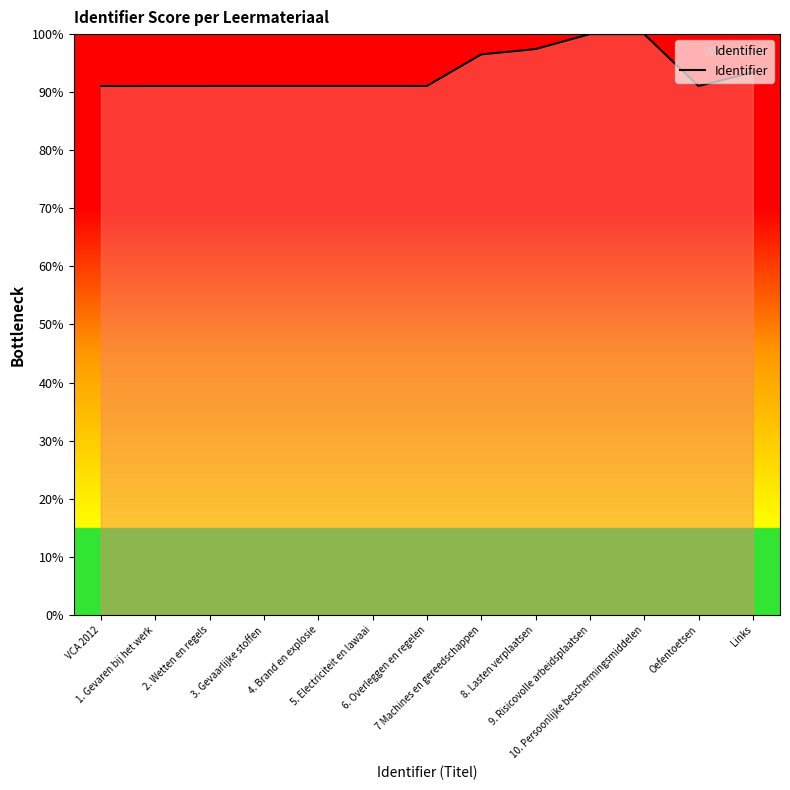

True or false: the data shows 100.0 at 10. Persoonlijke beschermingsmiddelen.

True